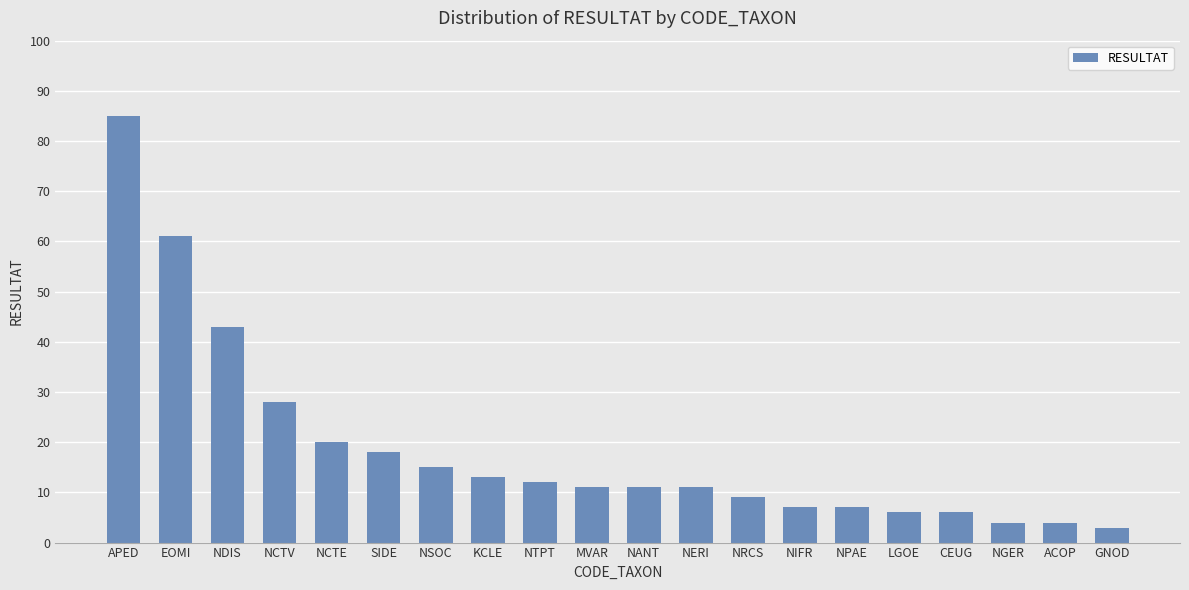

Does the chart contain any negative values?

No